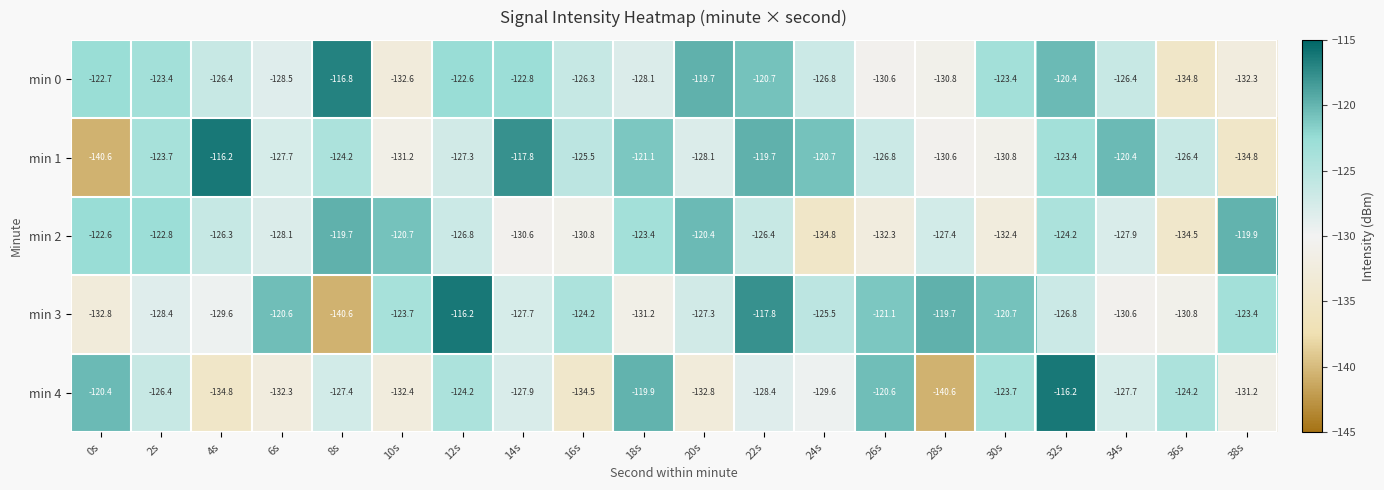

What is the minimum value shown in the chart?

-140.6